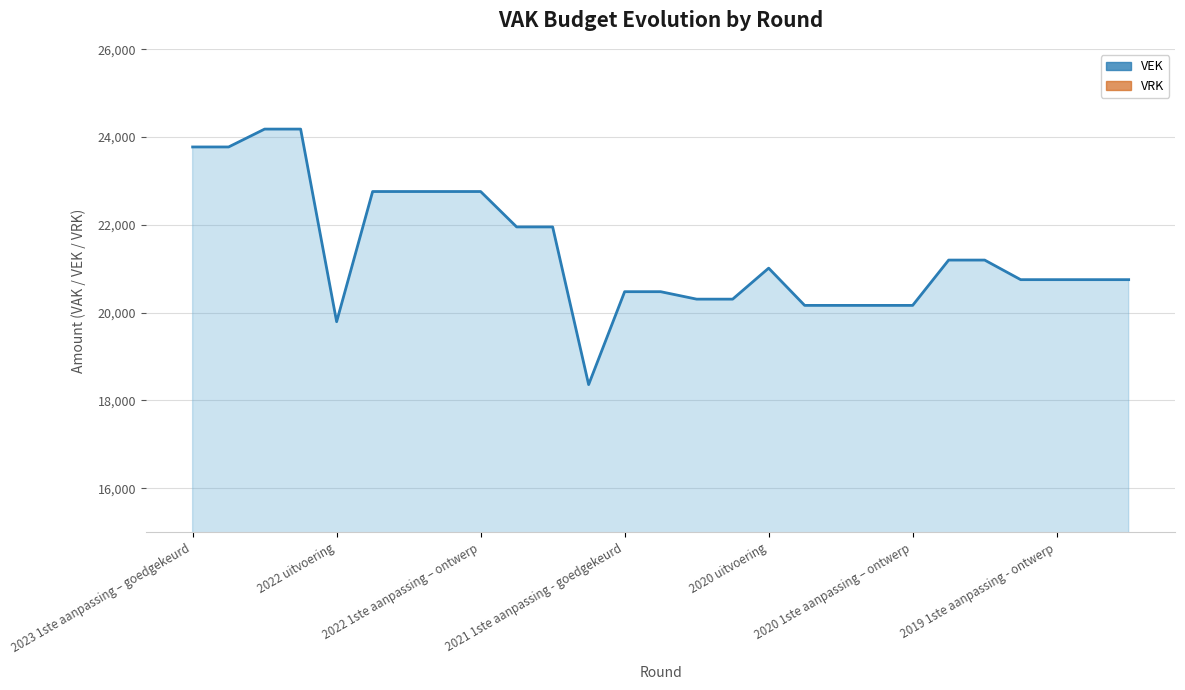

Does the chart display data point markers on the line(s)?

No